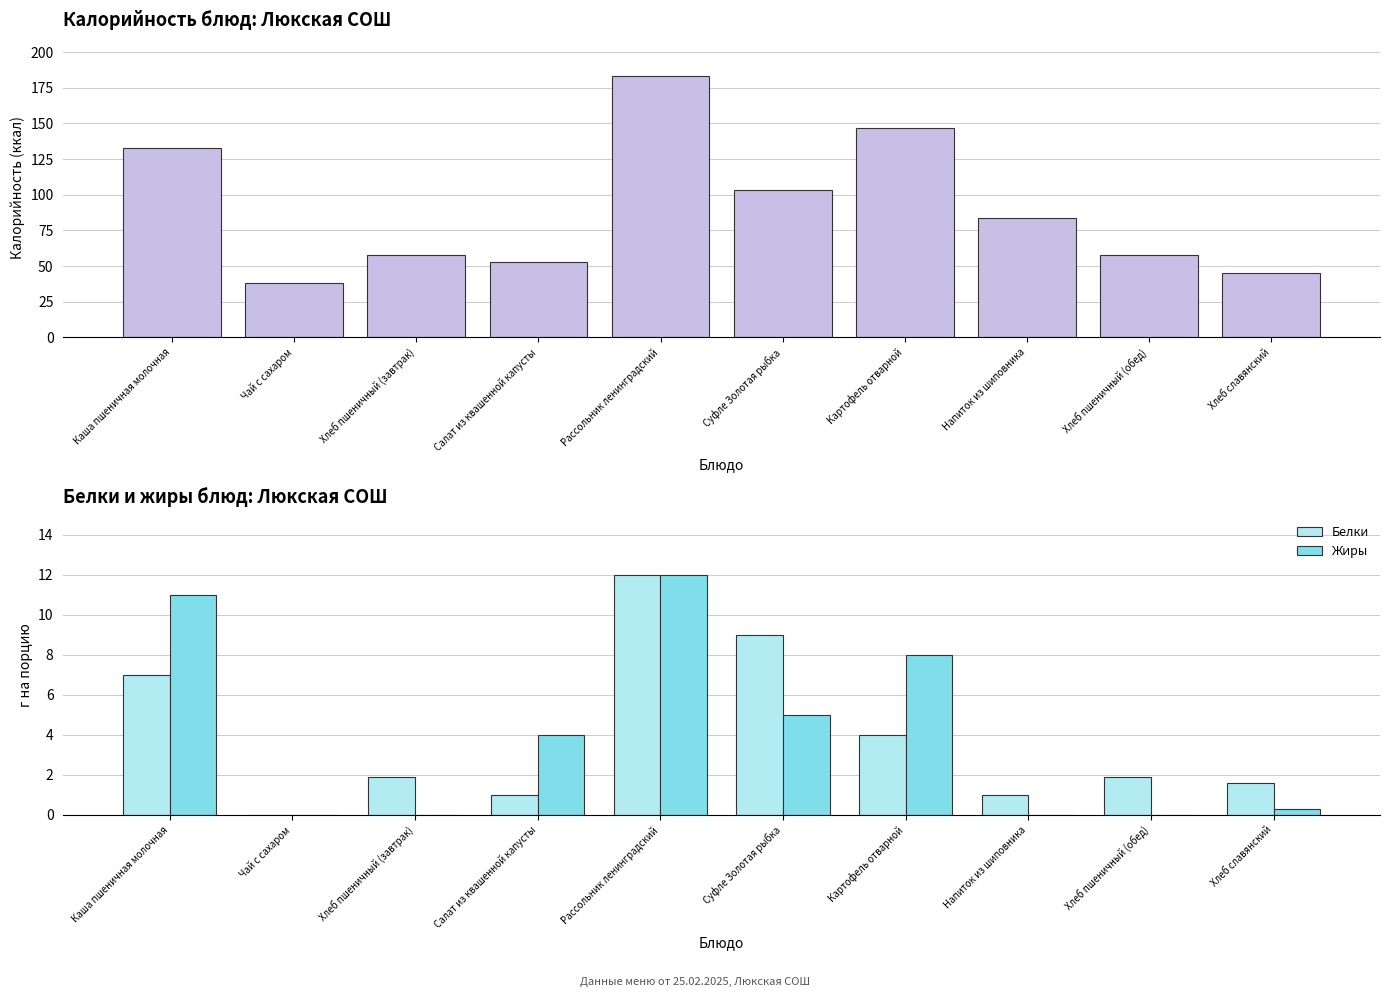

Which has a higher value, Суфле Золотая рыбка or Каша пшеничная молочная?

Каша пшеничная молочная